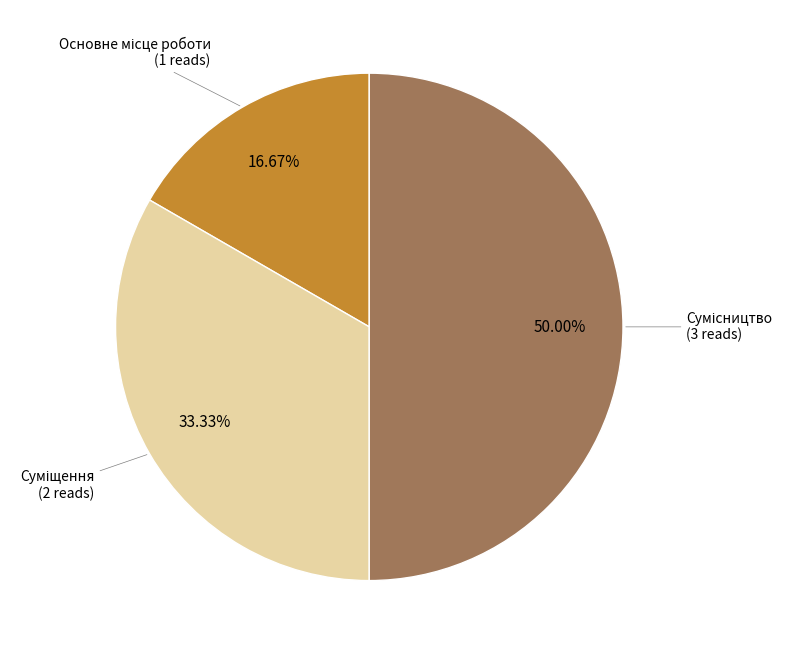

Count the number of slices in the pie.

3